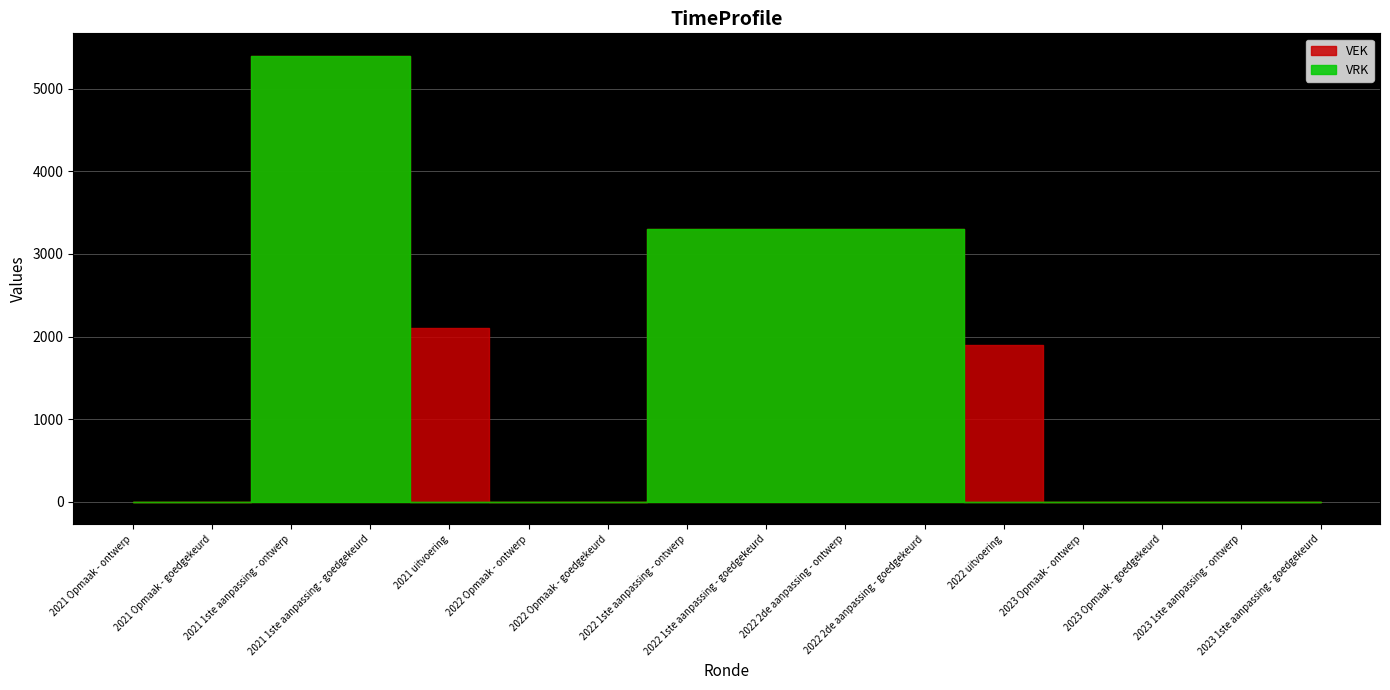

Does the chart display data point markers on the line(s)?

No